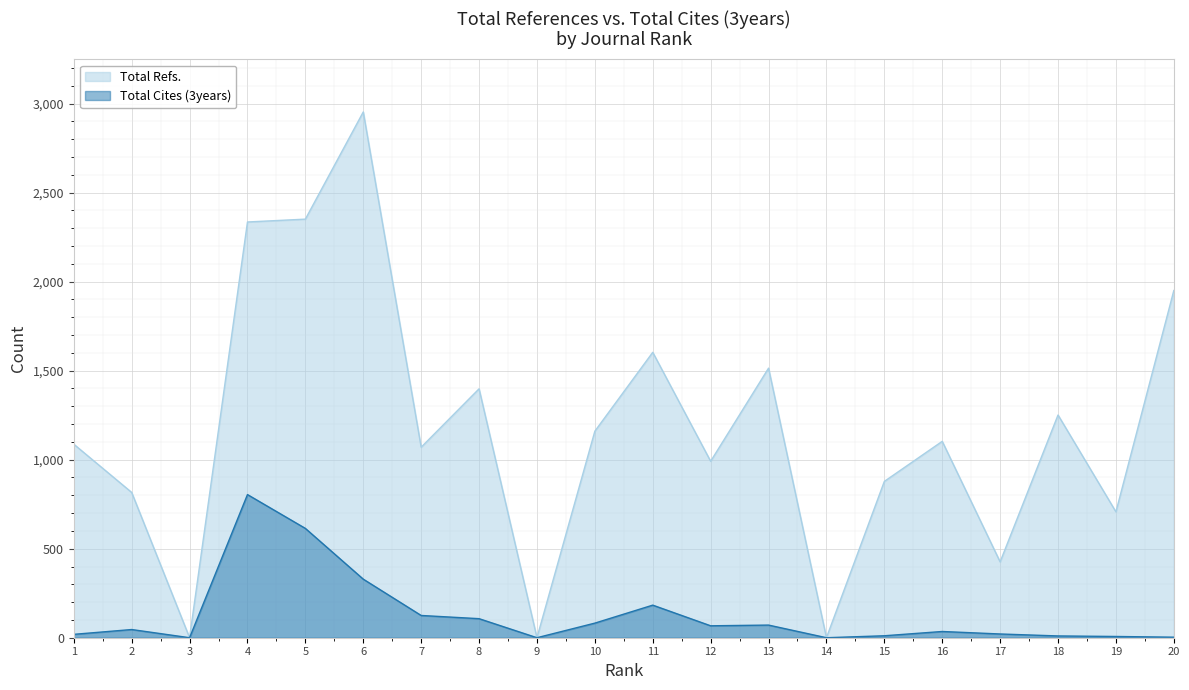

What is the highest value of the Total Refs. series?

2953